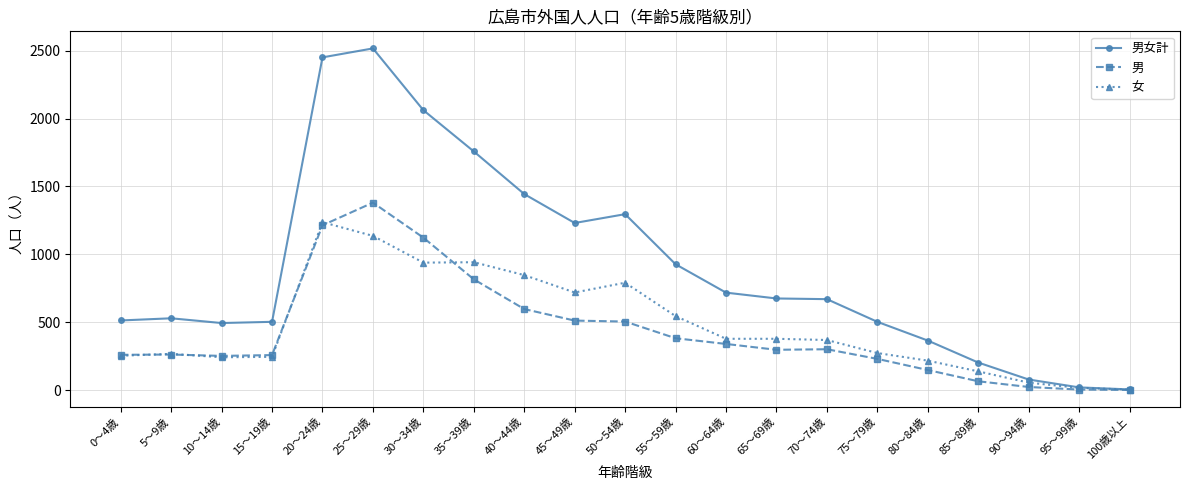

What is the maximum value shown in the chart?

2517